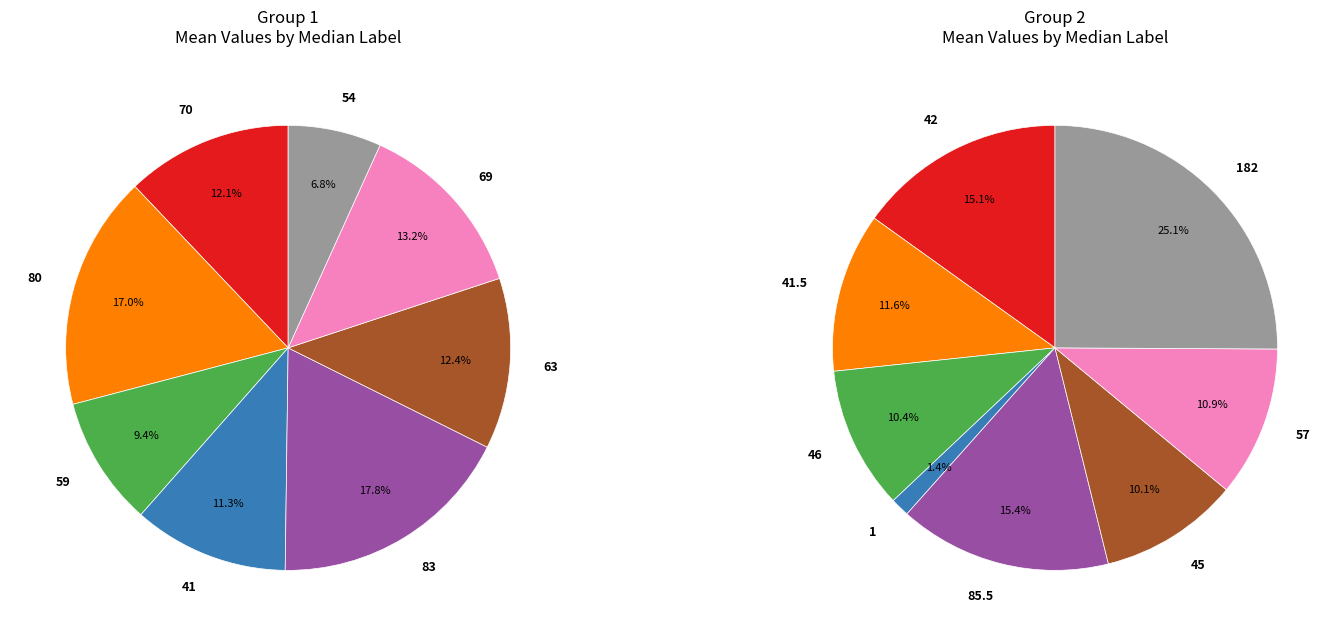

To the nearest percent, what is the difference between the 1 and 7 slice percentages?

10%